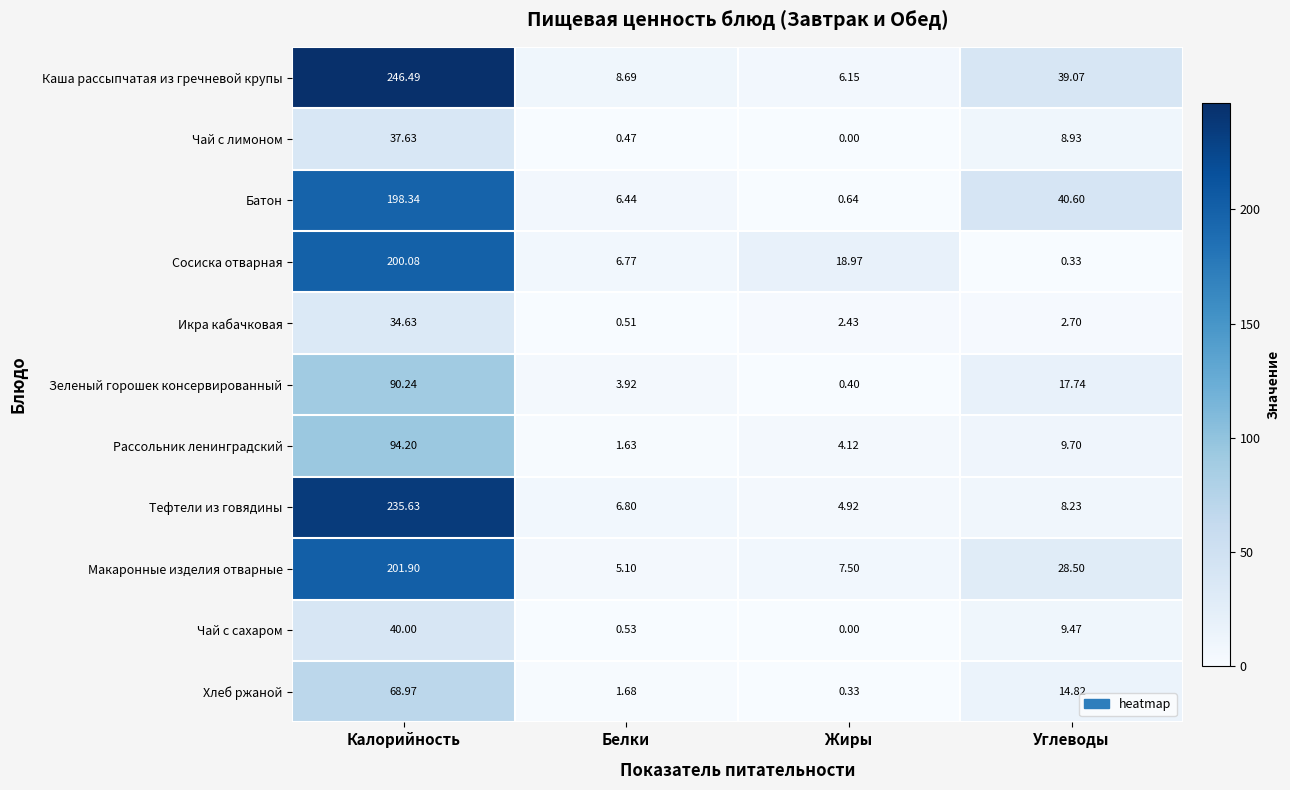

Which series has the widest spread of values?

Каша рассыпчатая из гречневой крупы